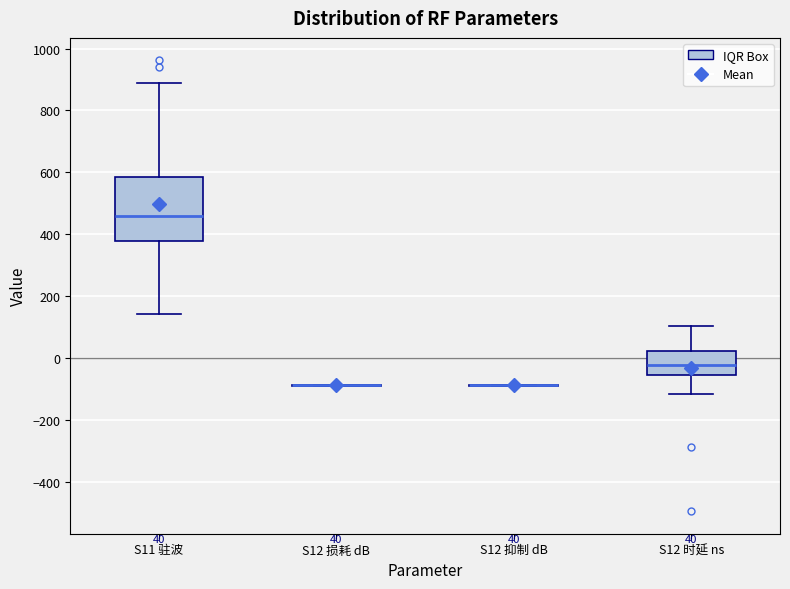

Comparing the boxes themselves (not the whiskers), which one is the tallest?

S11 驻波